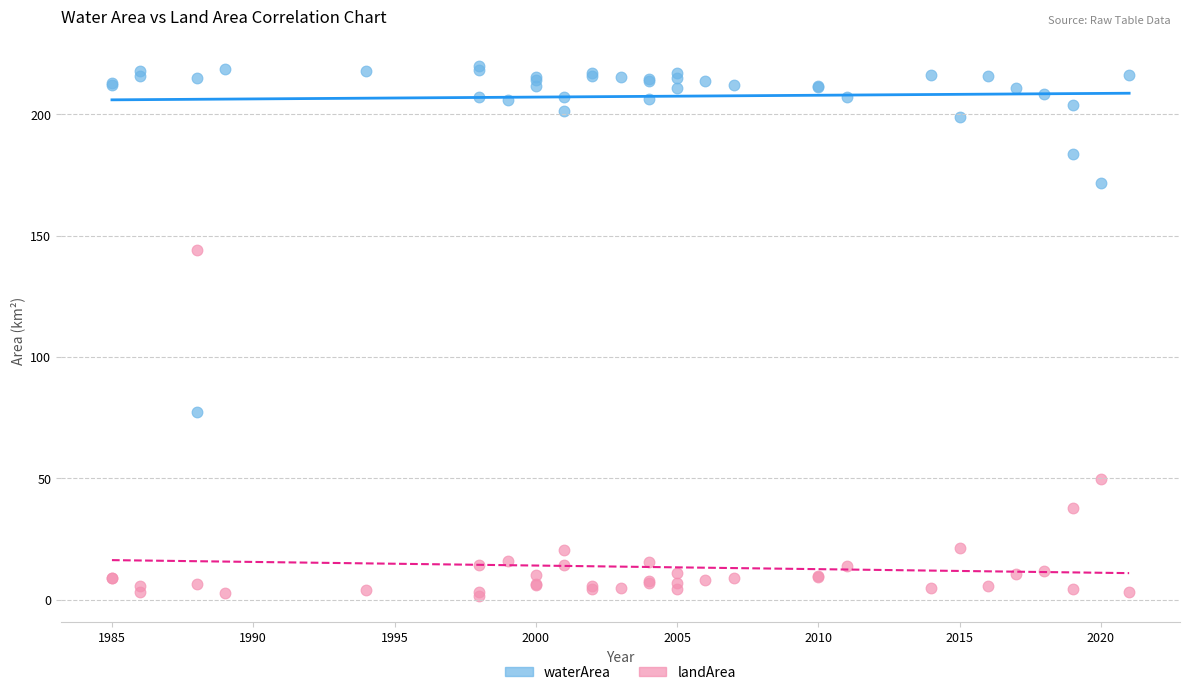

In the waterArea series, what Y value is closest to 148?

171.5